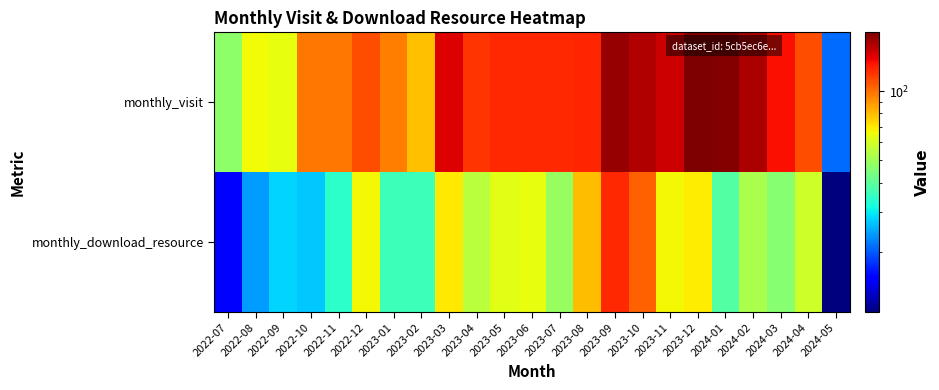

What is the difference between the highest and lowest values at 2022-07?

32